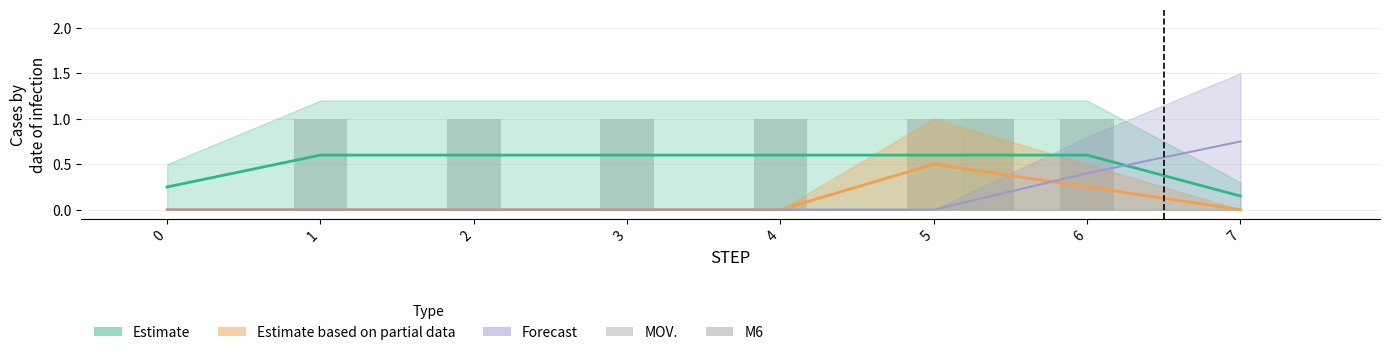

Count the M6 values in the range 0 to 1.

8